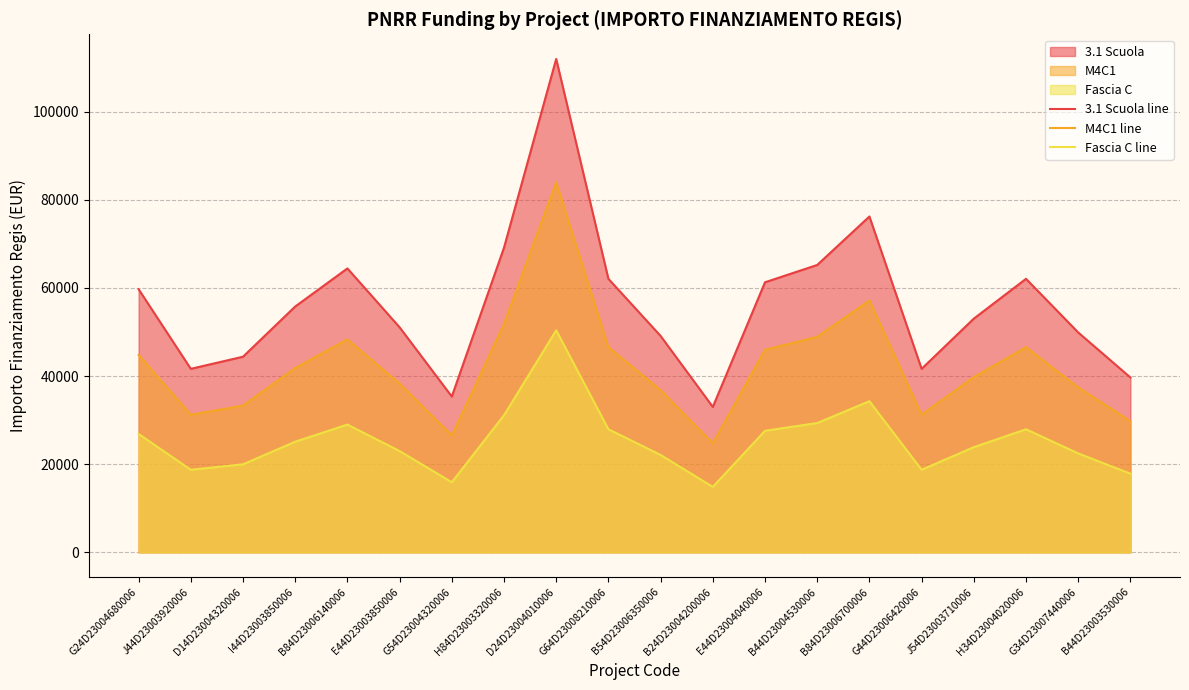

True or false: M4C1 line and 3.1 Scuola line intersect in this chart.

False